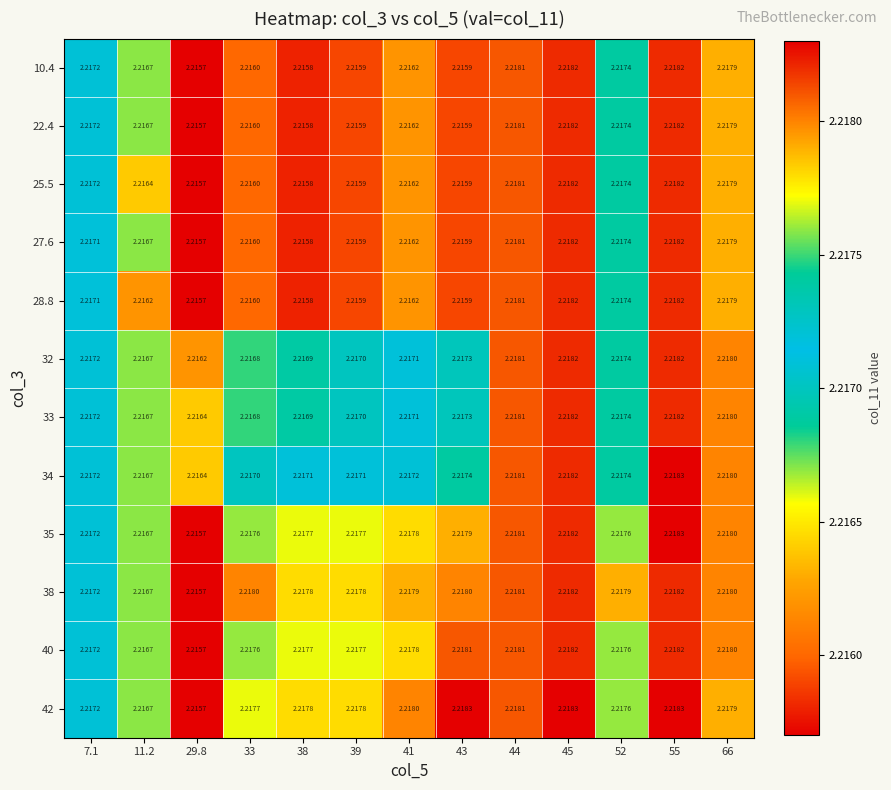

Is the value of 33 at 52 greater than the value of 42 at 29.8?

Yes